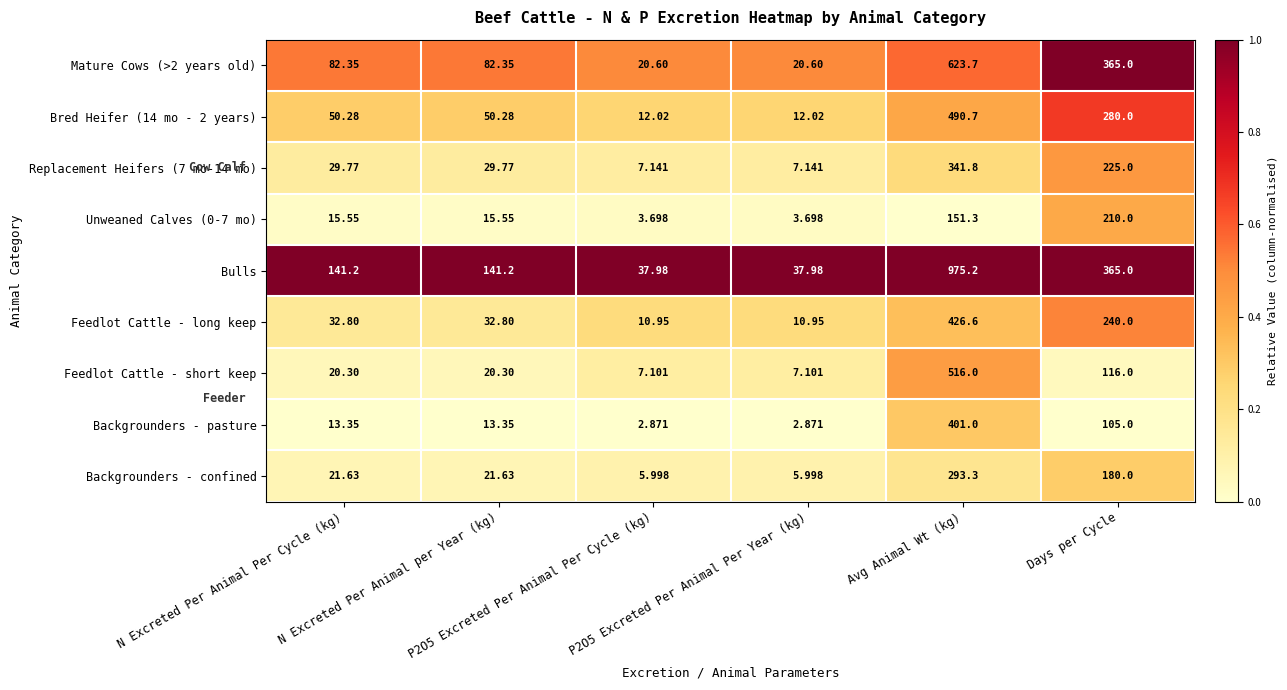

Which series has the largest range (max minus min)?

Bulls